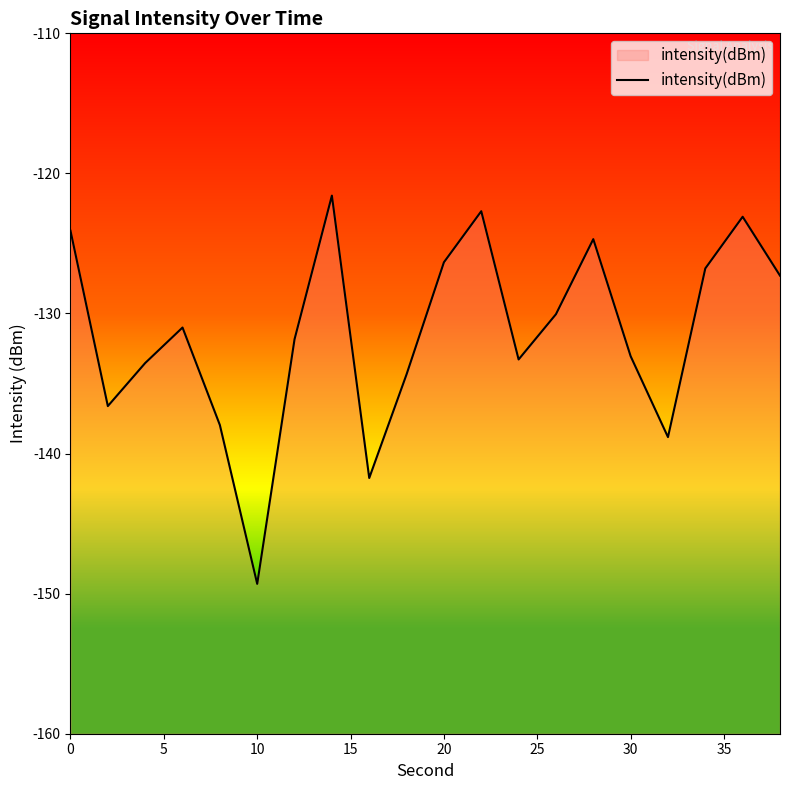

What value does the data have at 0?

-124.1